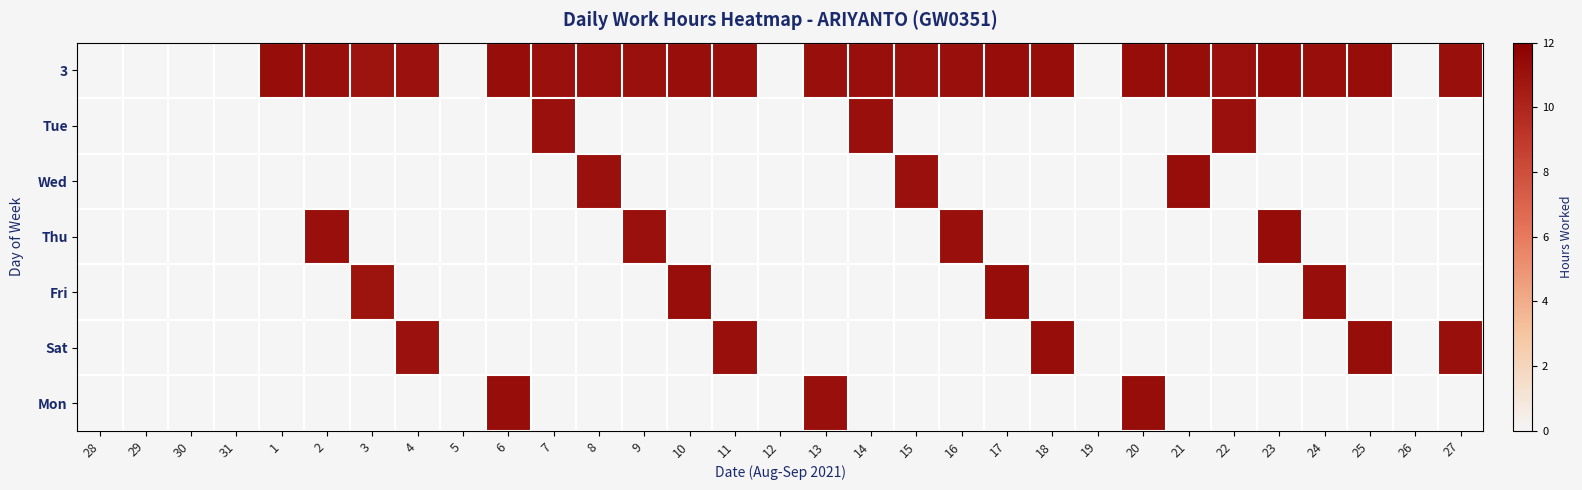

Count the number of data series in this chart.

7